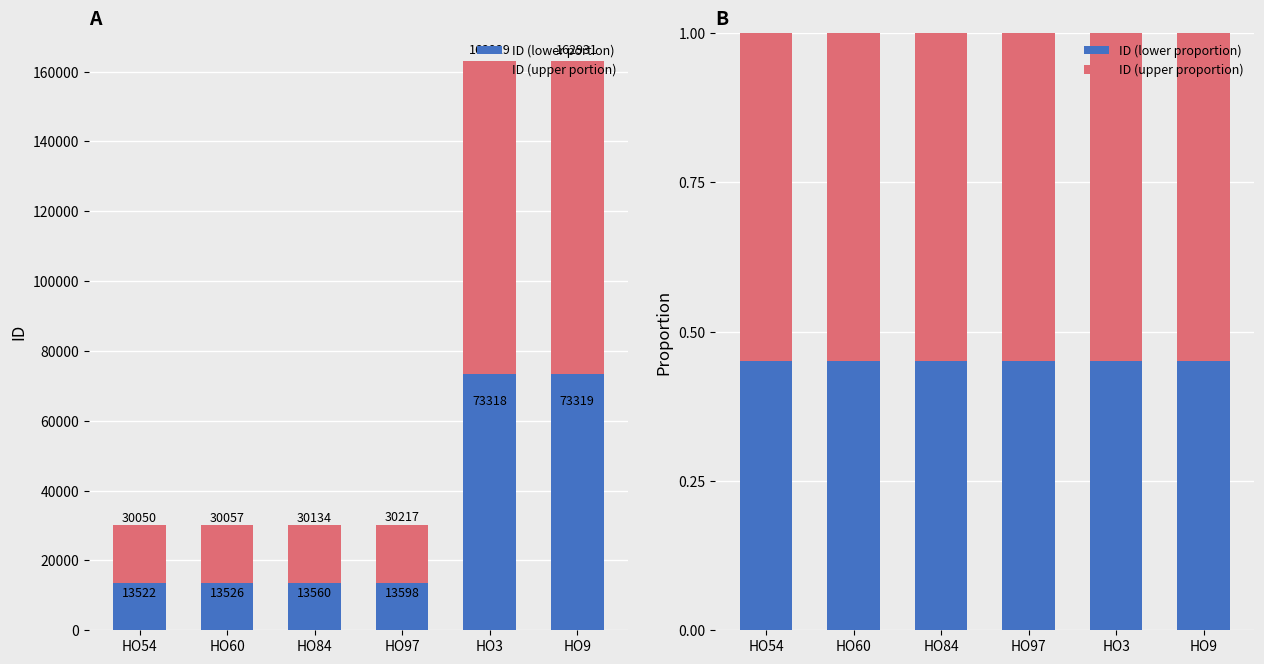

What is the lowest value of the ID (lower portion) series?

13522.5